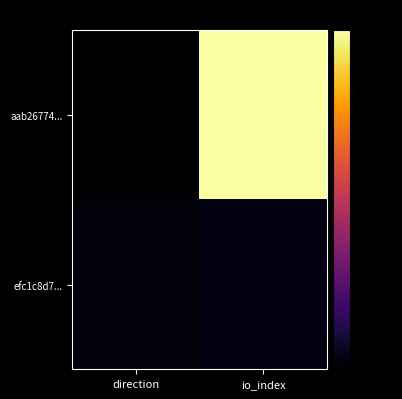

At which category is the sum across all series the highest?

io_index